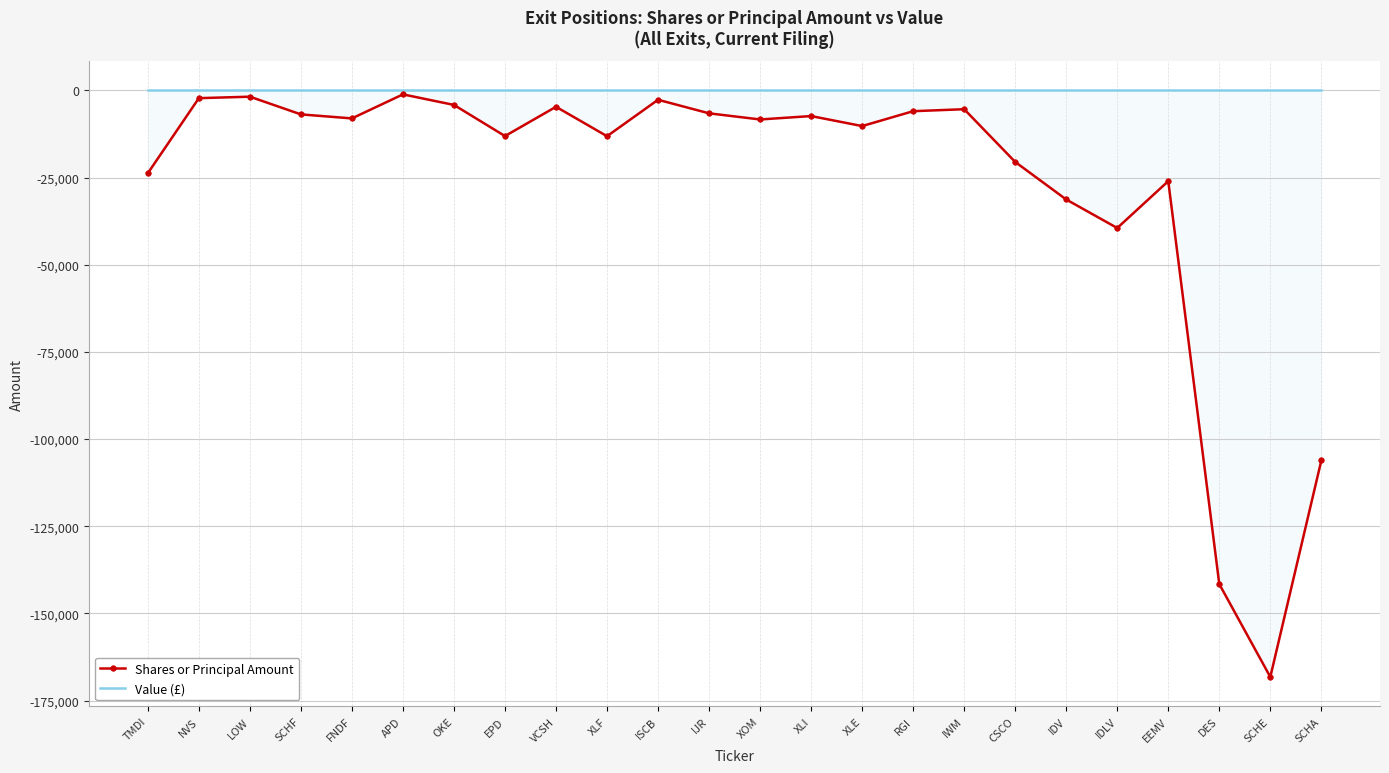

True or false: Value (£) and Shares or Principal Amount intersect in this chart.

False